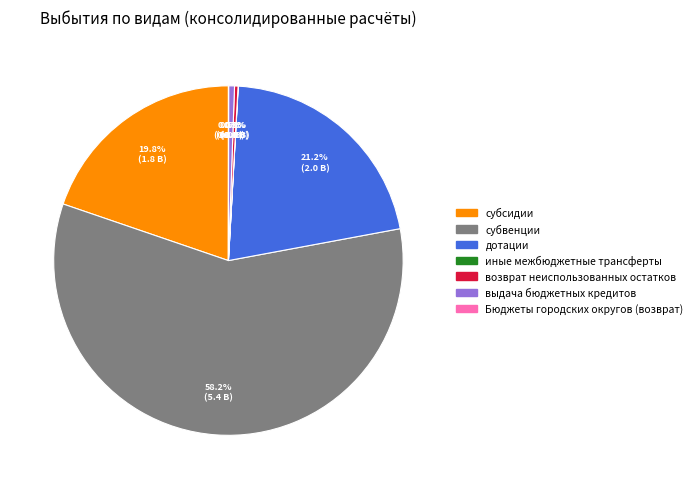

Is the sum of возврат неиспользованных остатков and субвенции greater than half?

Yes